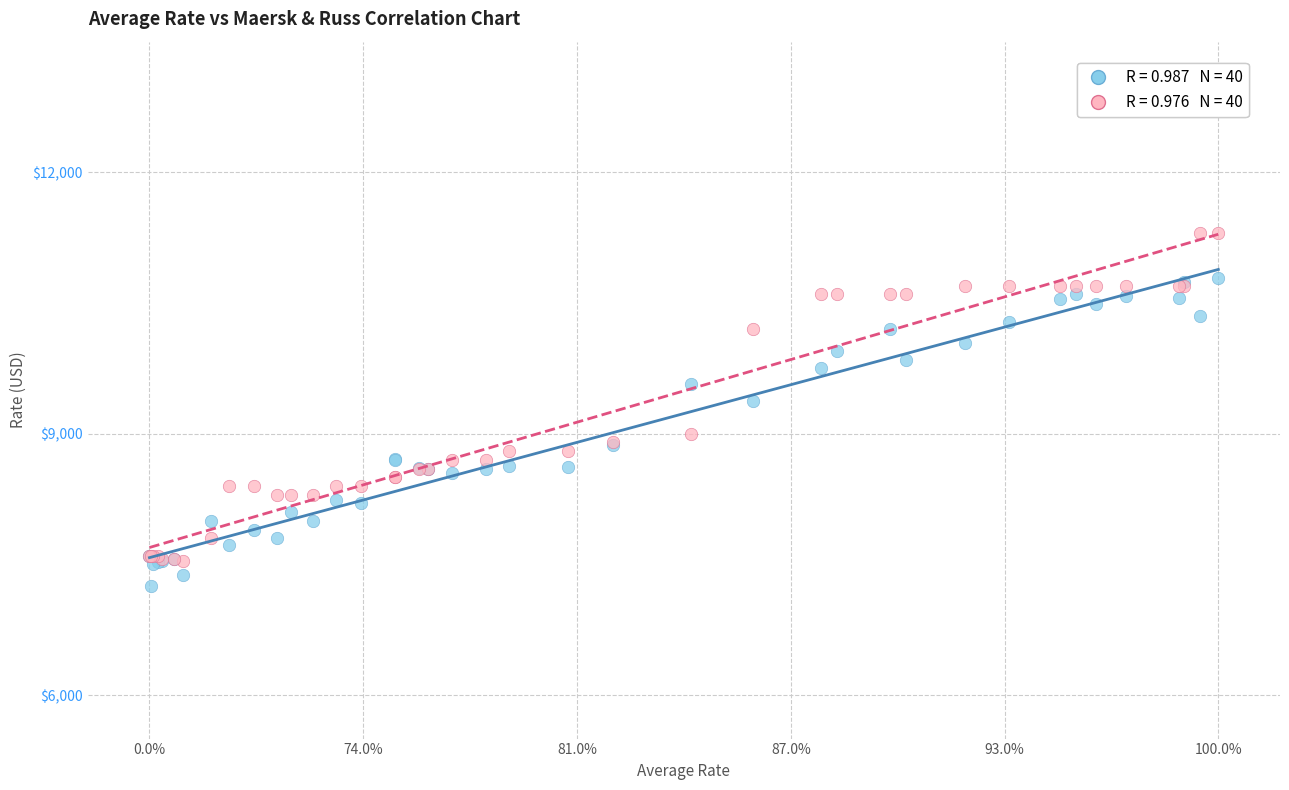

Across all series, what Y value is closest to 9275?

9375